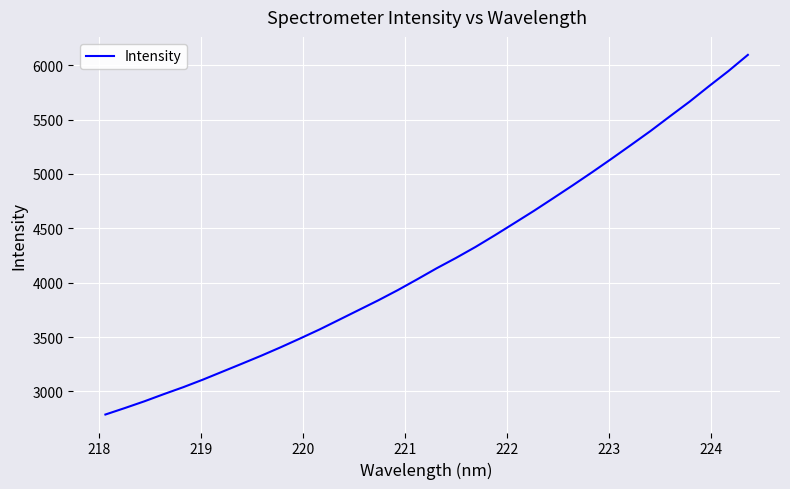

True or false: the data has more than 2 interior local peaks.

False